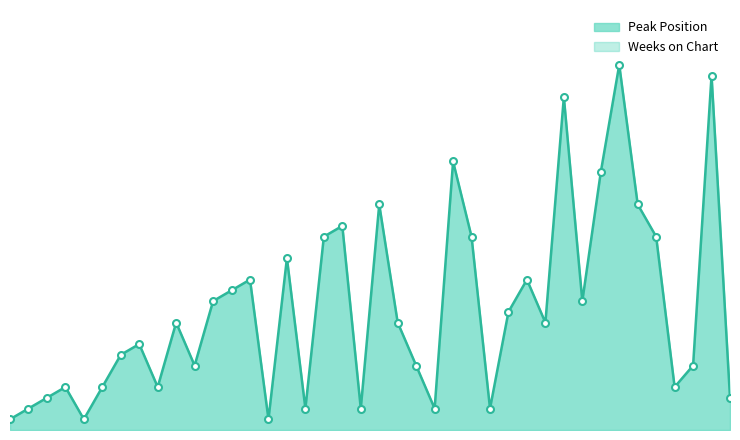

List the labels in order of value, smallest first.

1, 5, 15, 2, 17, 20, 24, 27, 3, 40, 4, 6, 9, 37, 11, 23, 38, 7, 8, 10, 22, 30, 28, 12, 32, 13, 14, 29, 16, 18, 26, 36, 19, 21, 35, 33, 25, 31, 39, 34